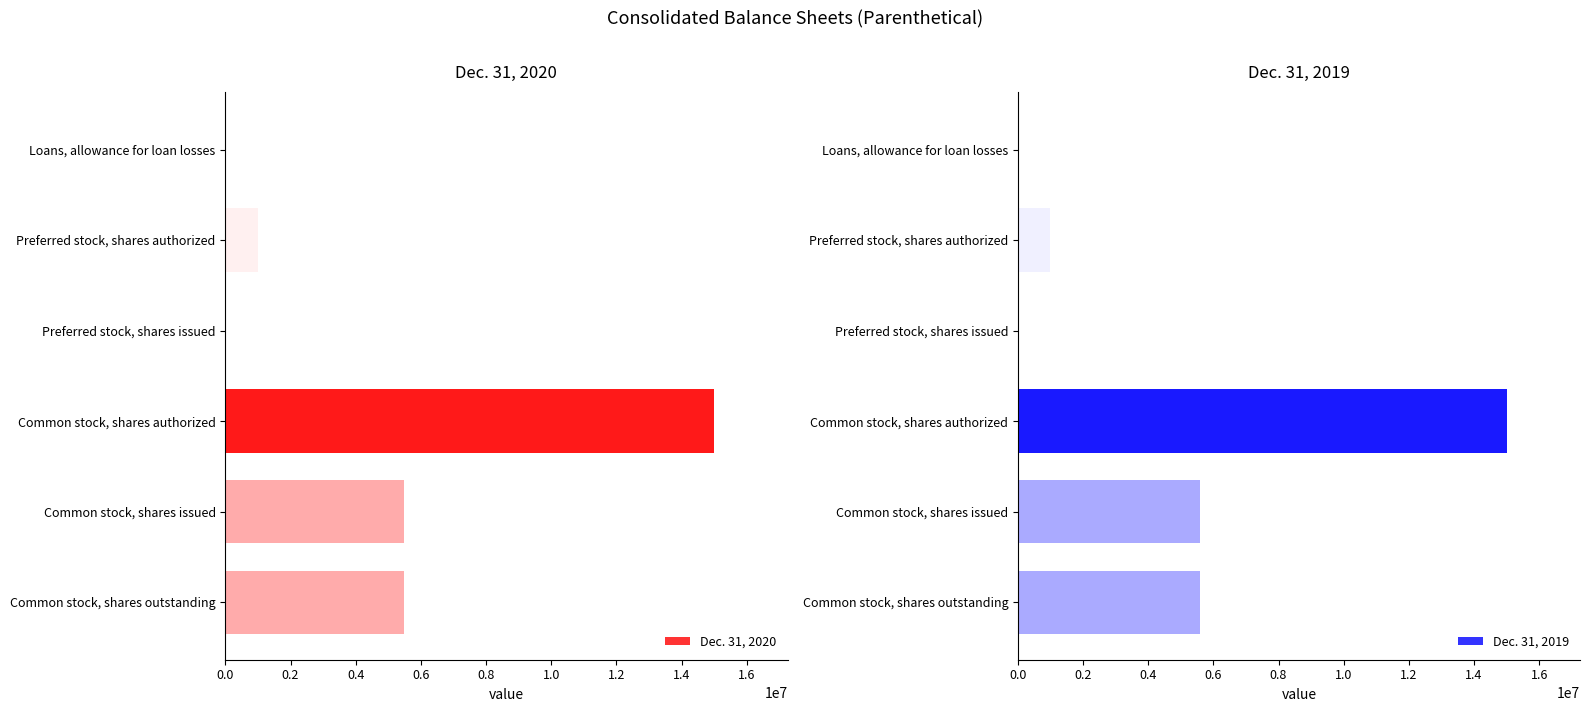

How many values in the Dec. 31, 2020 series exceed 5495514?

1